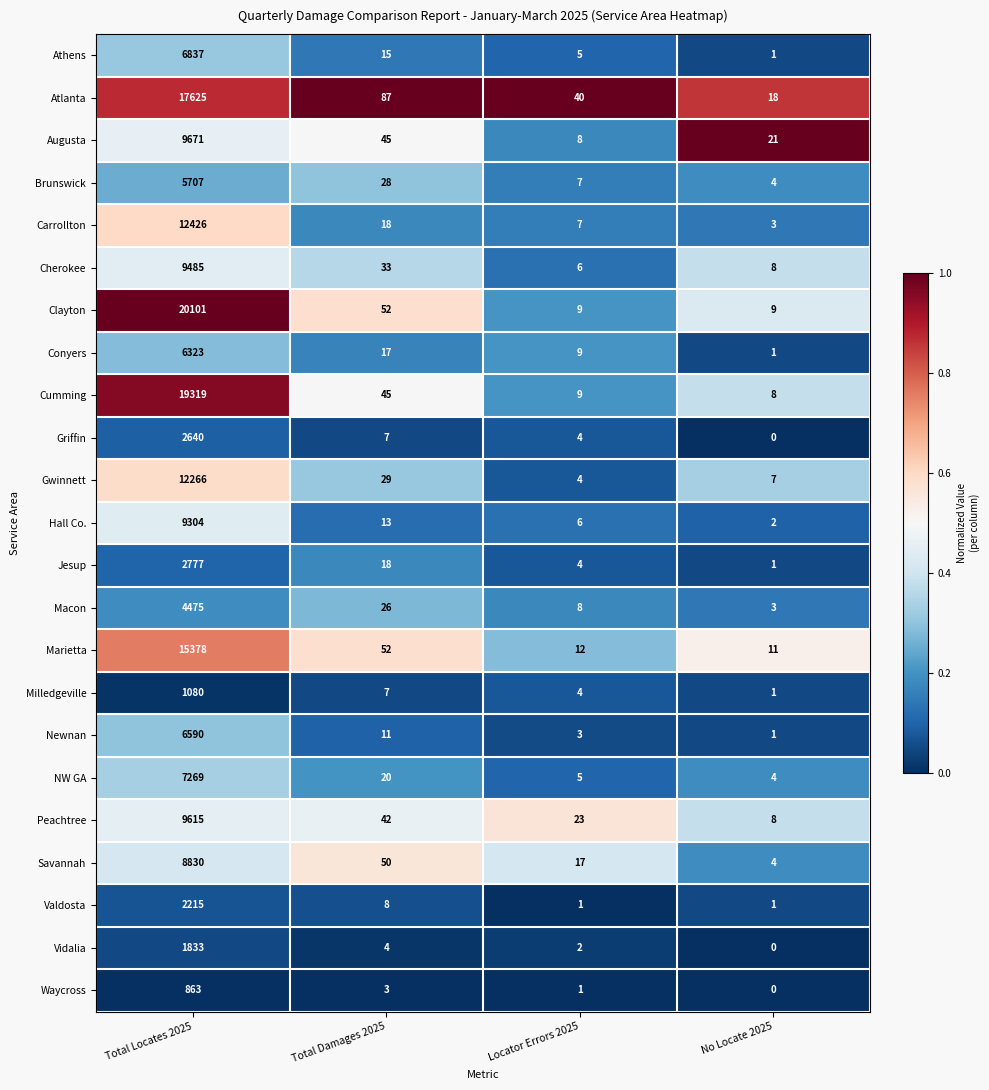

Which series has the largest total across all categories?

Clayton